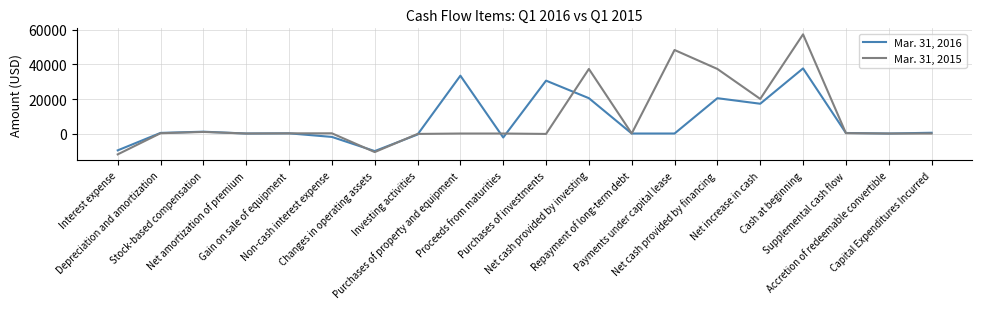

Is this an area chart (filled region under the line)?

No